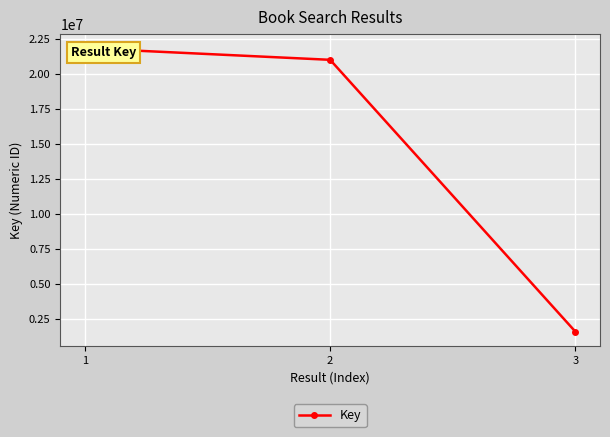

What is the value of the 1st point from the left?

21865794